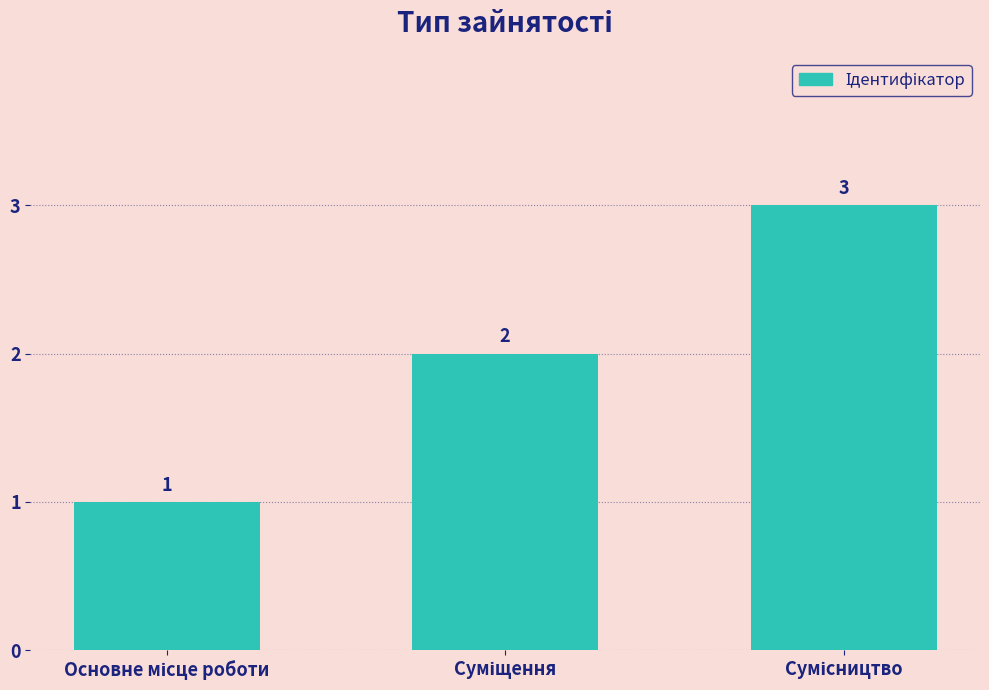

How many values are between 1 and 3?

3